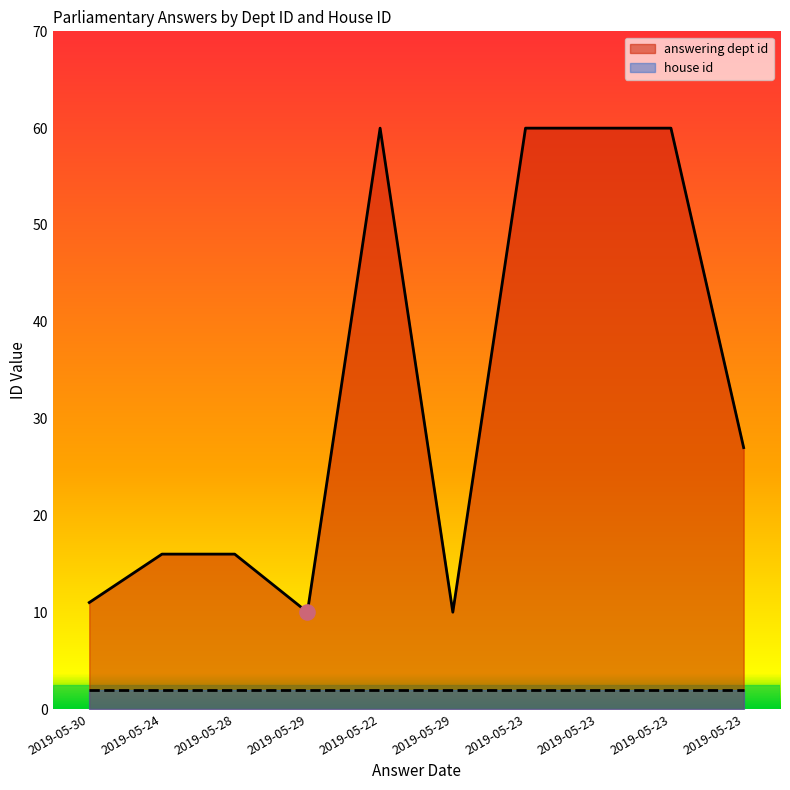

What is the change in value from 2019-05-30 to 2019-05-23?

+16